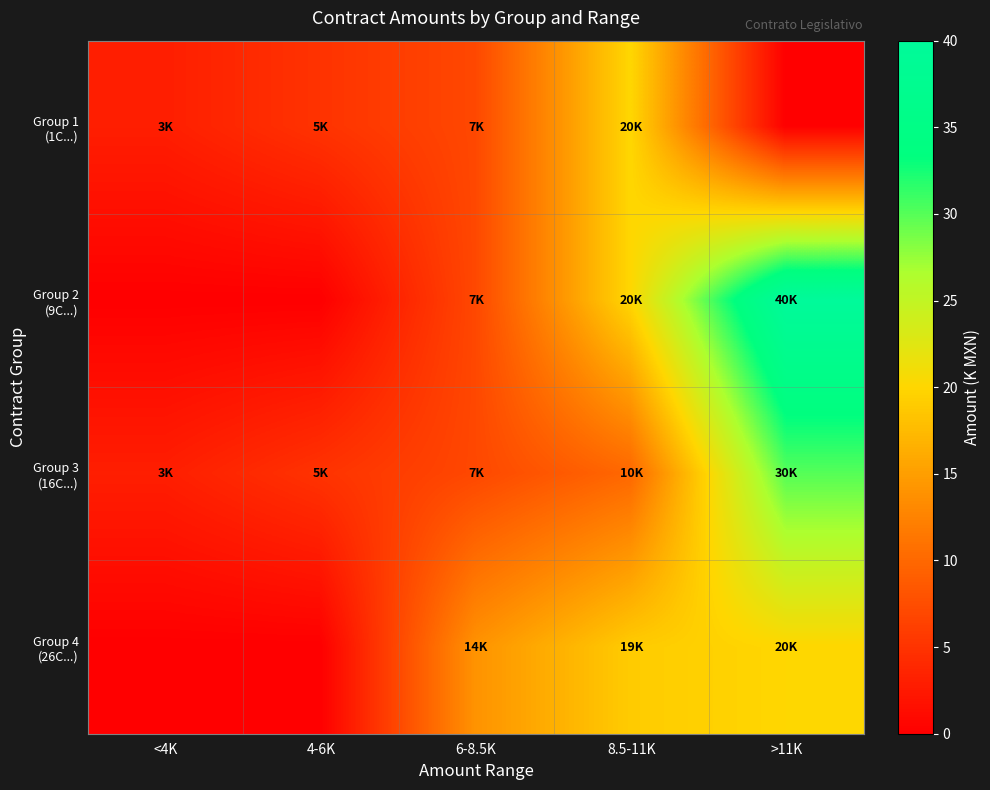

Which series has the largest total across all categories?

Group 2 (9C...)